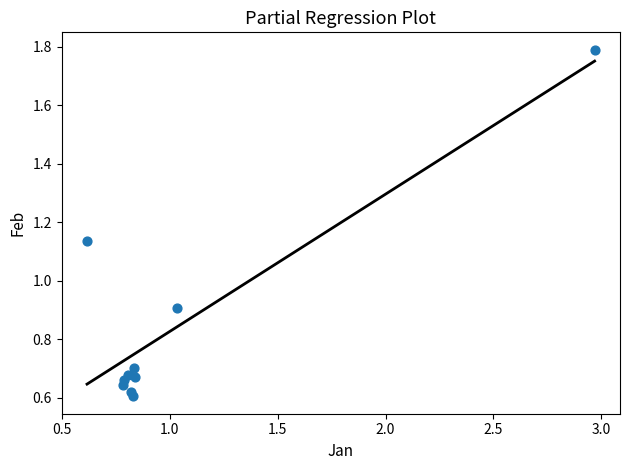

What is the range of Y values (max minus min)?

1.2